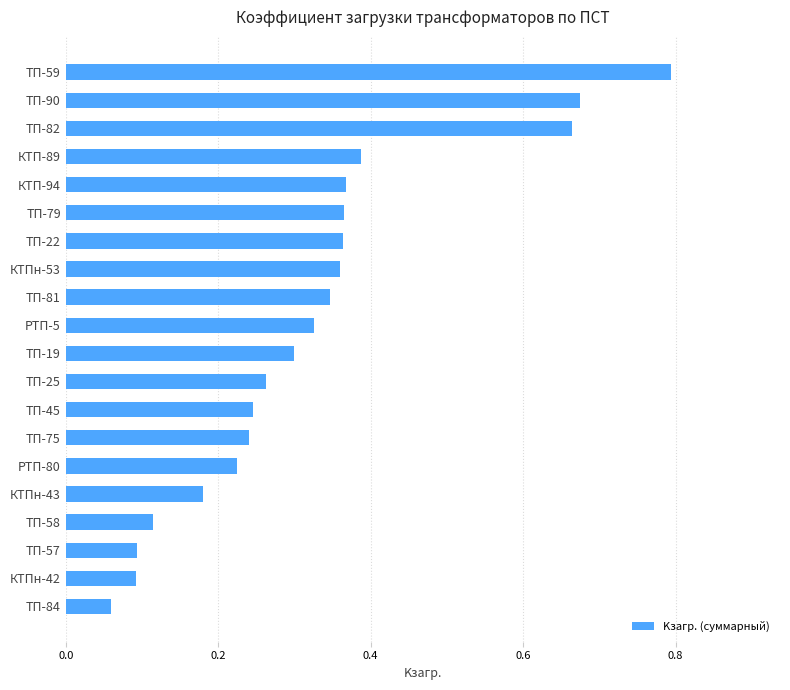

Are the bars horizontal?

Yes